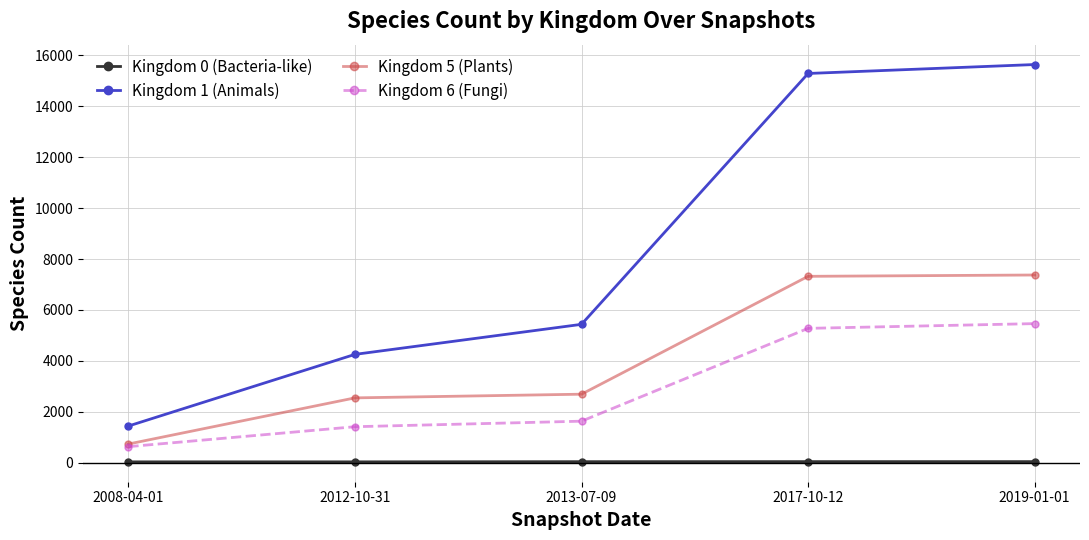

True or false: Kingdom 1 (Animals) has more than 2 points higher than both neighbors.

False